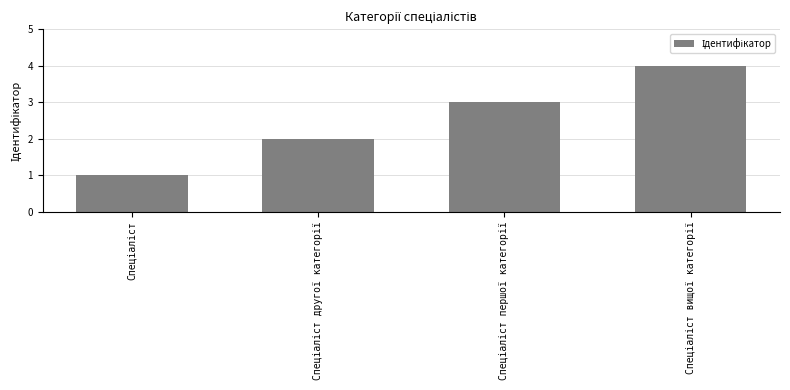

What is the difference between the second highest and second lowest values?

1